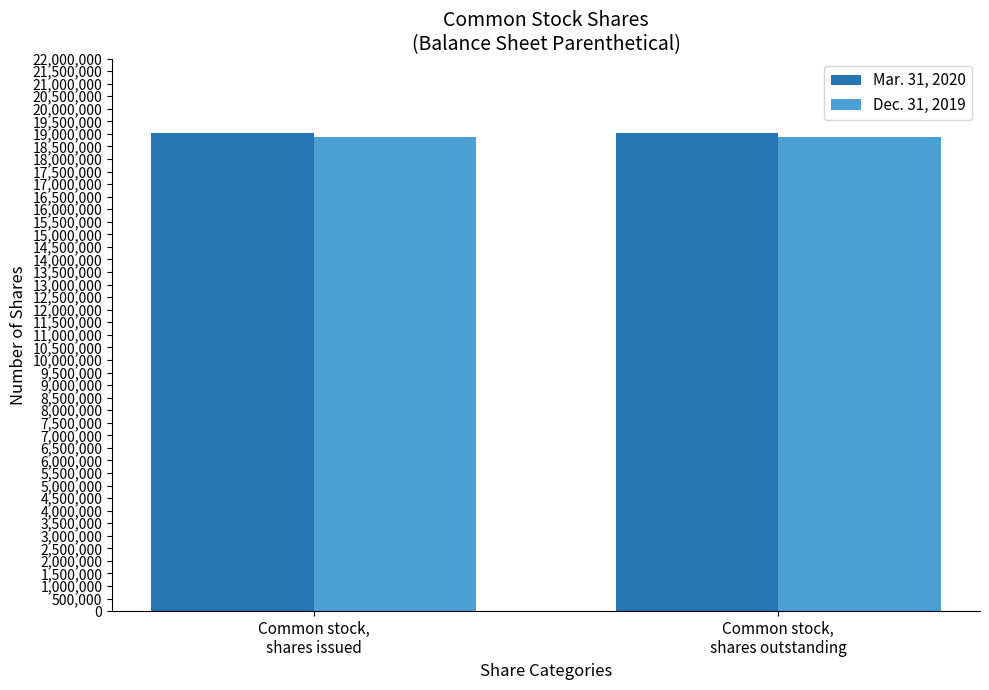

What is the sum of all Mar. 31, 2020 values?

38095122